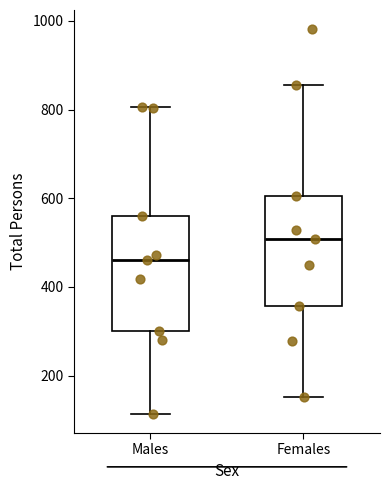

Where is the upper edge of the box for Males on the y-axis? The values are not printed on the chart, so give them approximately, as read against the axis.

560